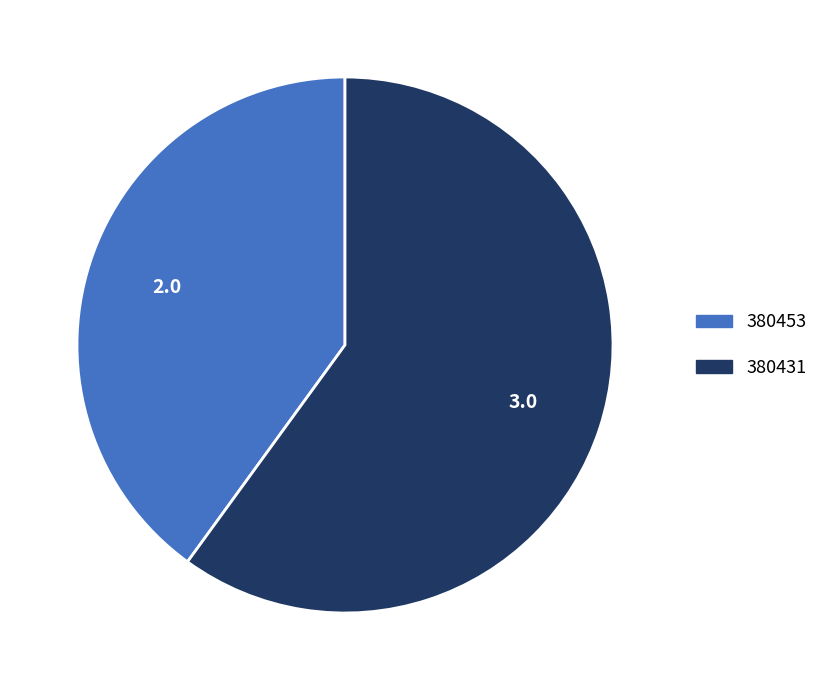

Which category has the smallest portion of the pie?

380453